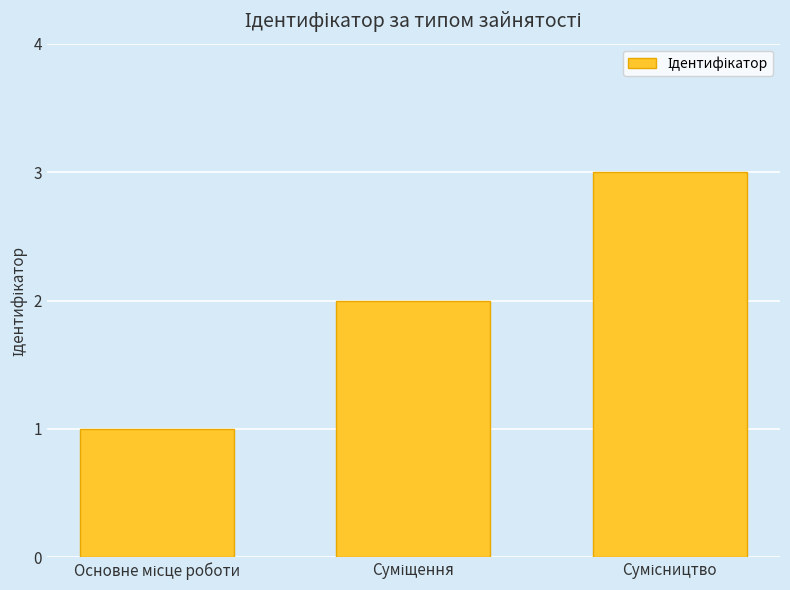

What is the sum of all values?

6